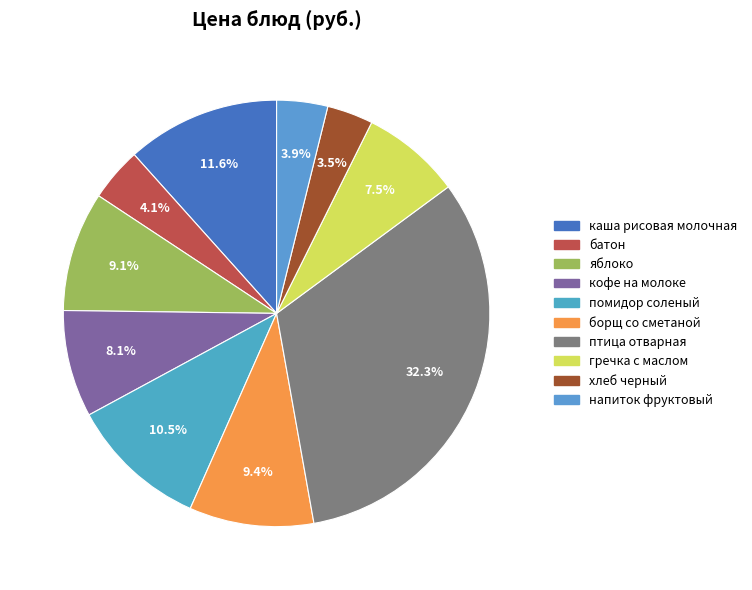

True or false: каша рисовая молочная accounts for 19% of the total.

False